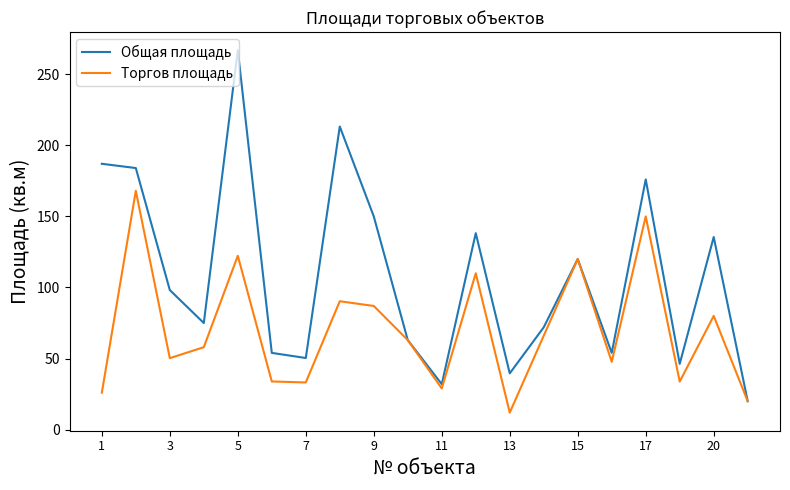

Which series has the largest total across all categories?

Общая площадь